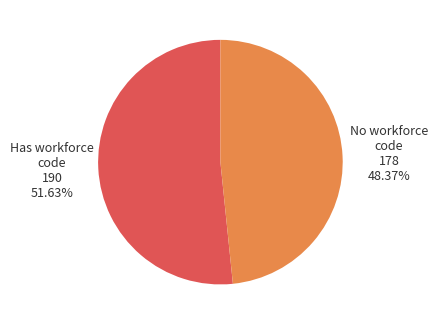

Count the number of slices in the pie.

2